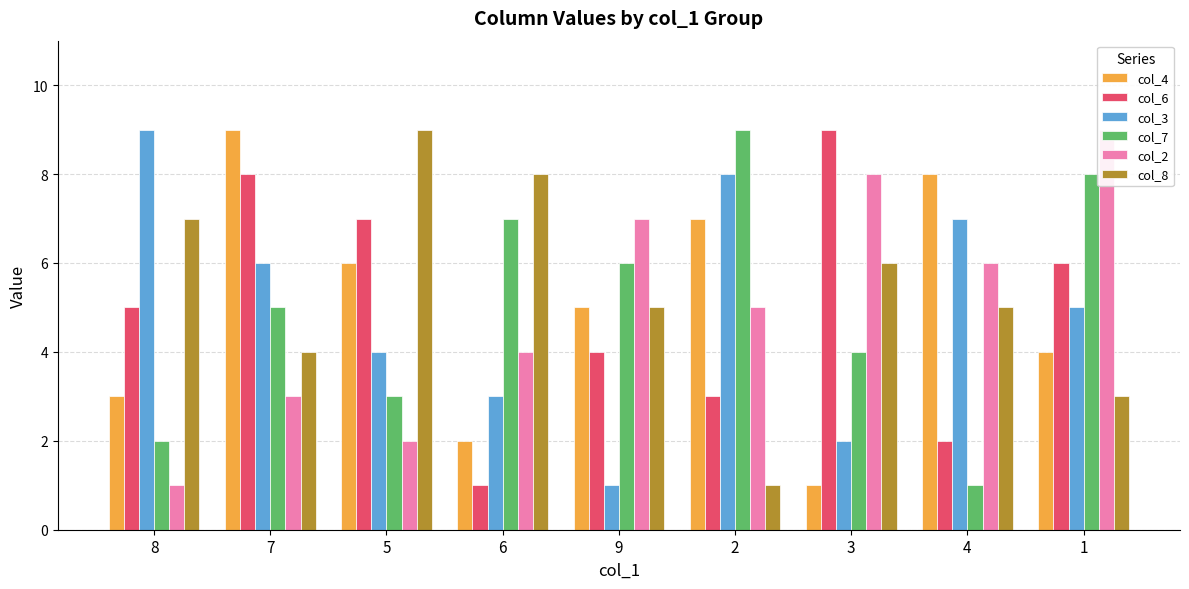

Reading left to right, list all the values displayed in this chart.

col_4: 3	9	6	2	5	7	1	8	4
col_6: 5	8	7	1	4	3	9	2	6
col_3: 9	6	4	3	1	8	2	7	5
col_7: 2	5	3	7	6	9	4	1	8
col_2: 1	3	2	4	7	5	8	6	9
col_8: 7	4	9	8	5	1	6	5	3